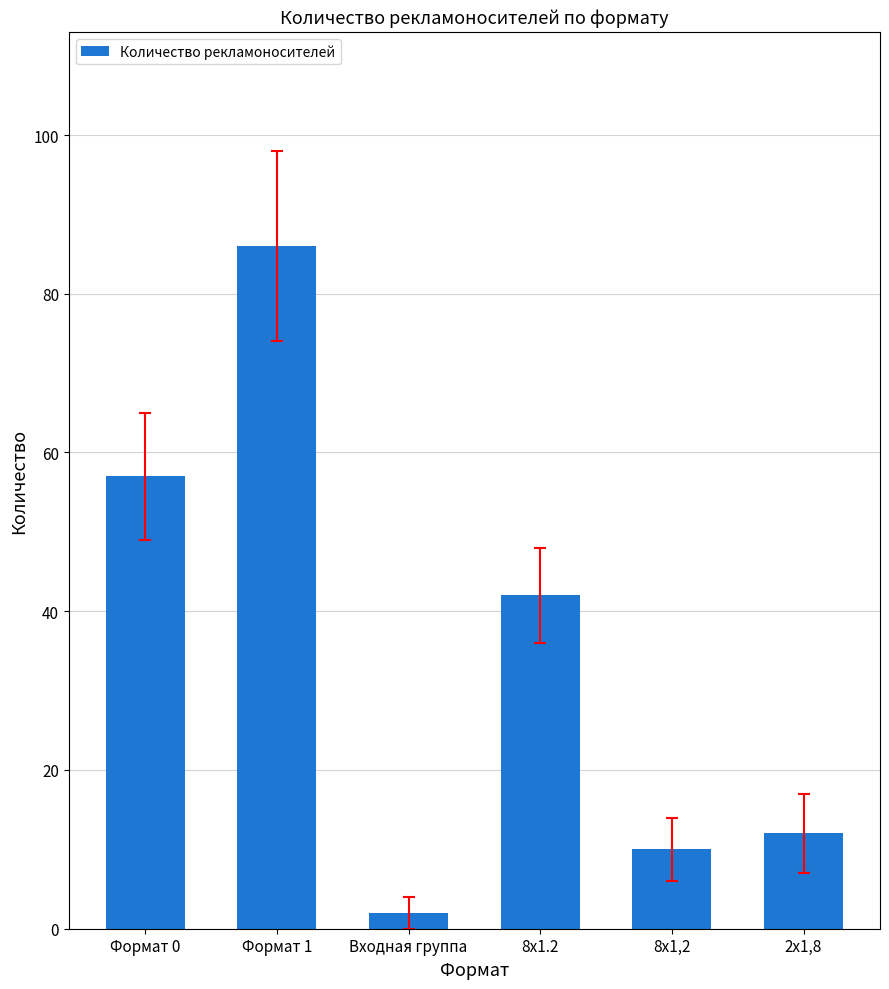

Which category has the lowest value across all series?

Входная группа